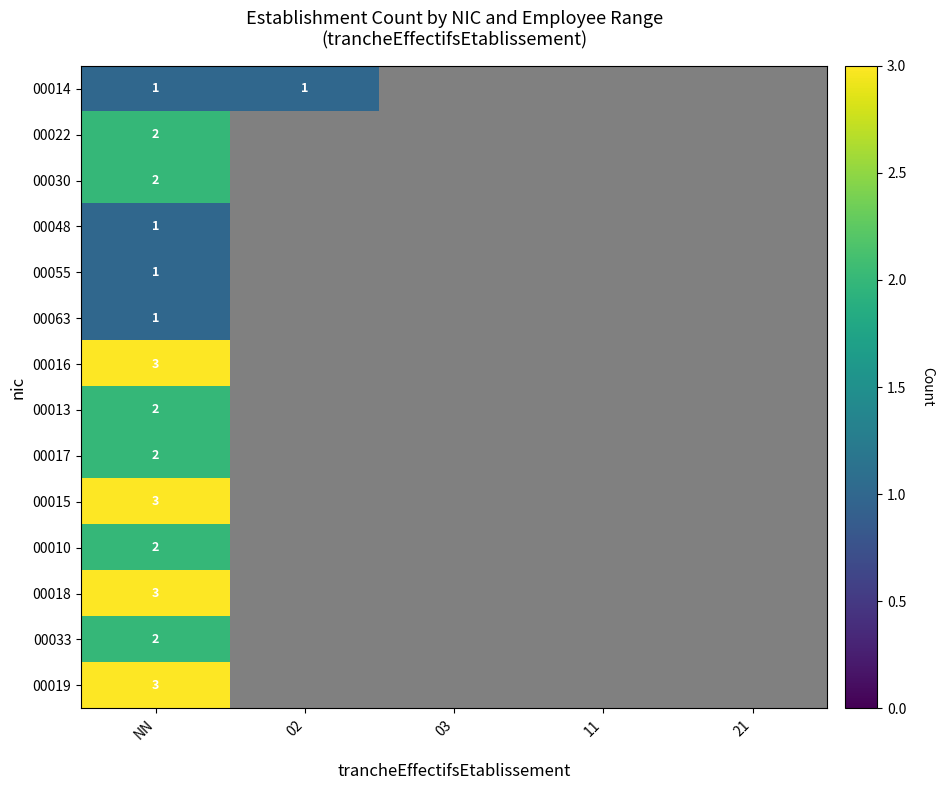

At 21, list the series in order from largest to smallest.

00014, 00022, 00030, 00048, 00055, 00063, 00016, 00013, 00017, 00015, 00010, 00018, 00033, 00019